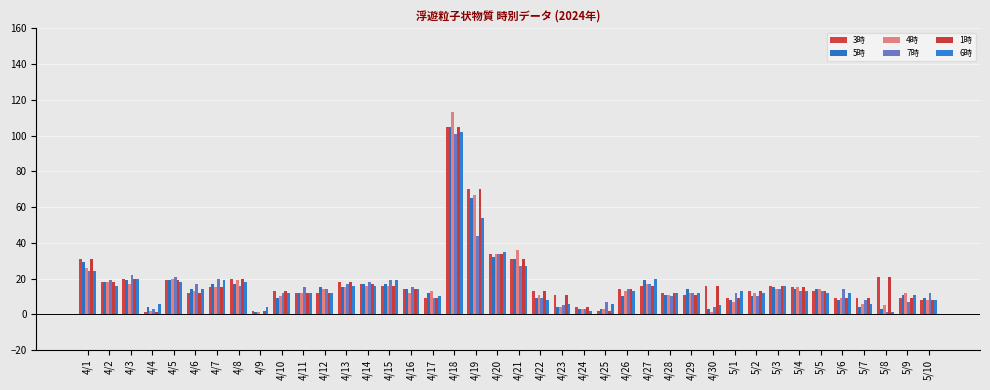

Is it true that 5時 equals 17 at 4/7?

True